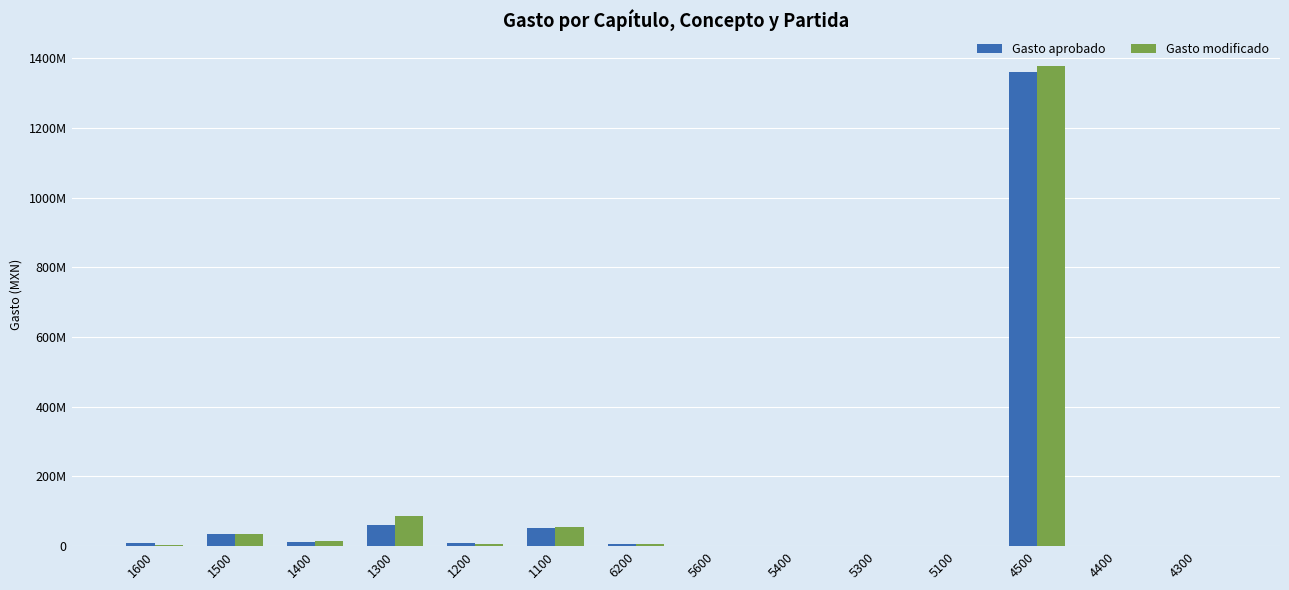

Reading left to right, list all the values displayed in this chart.

Gasto aprobado: 9451527.0	36024909.9	10806751.8	61152209.7	9722342.2	51931982.7	7052040.6	888000.0	0.0	0.0	1229003.0	1361124116.9	140000.0	0.0
Gasto modificado: 2840571.3	34987949.2	13628857.5	87056709.7	7436086.6	54143349.0	6837120.1	709132.8	0.0	35000.0	1472870.2	1378032997.1	1140000.0	0.0